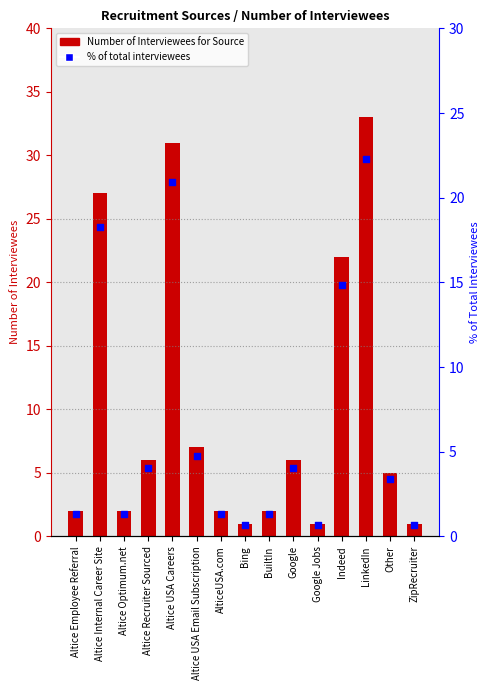

At which category is the sum across all series the highest?

LinkedIn